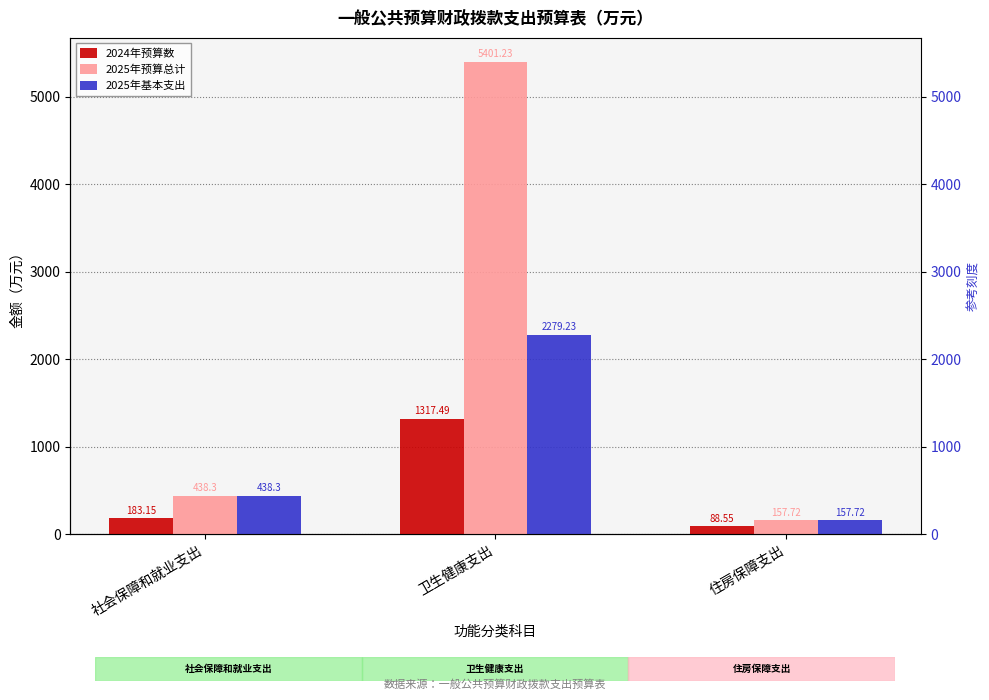

At which label does 2025年预算总计 first exceed 438?

社会保障和就业支出